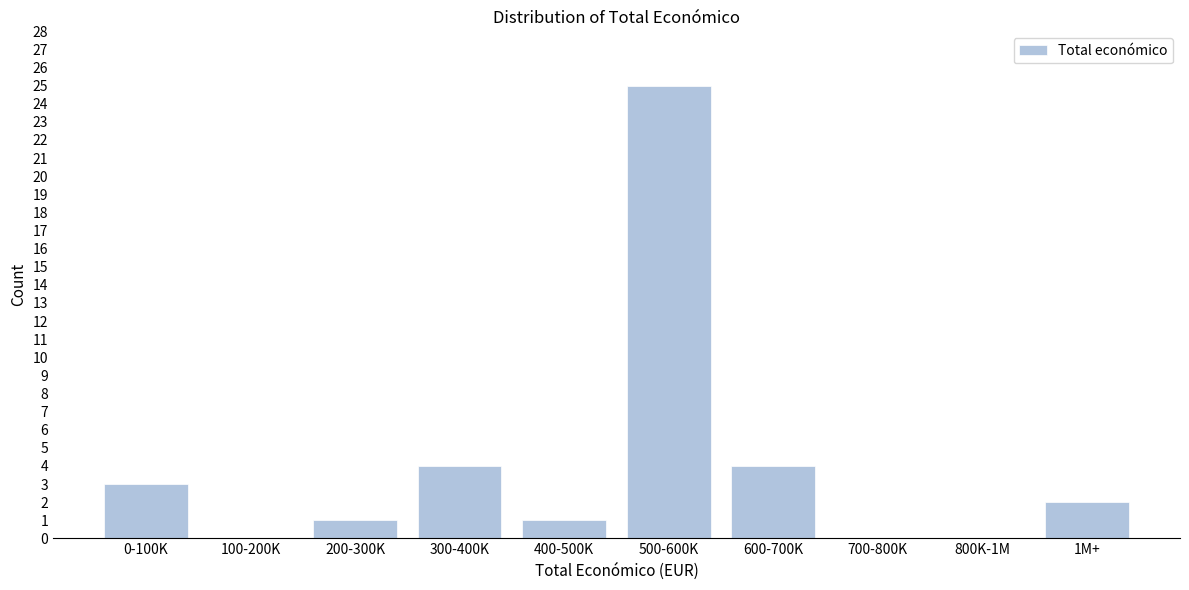

Reading left to right, what are all the values shown in this chart?

0-100K=3	100-200K=0	200-300K=1	300-400K=4	400-500K=1	500-600K=25	600-700K=4	700-800K=0	800K-1M=0	1M+=2